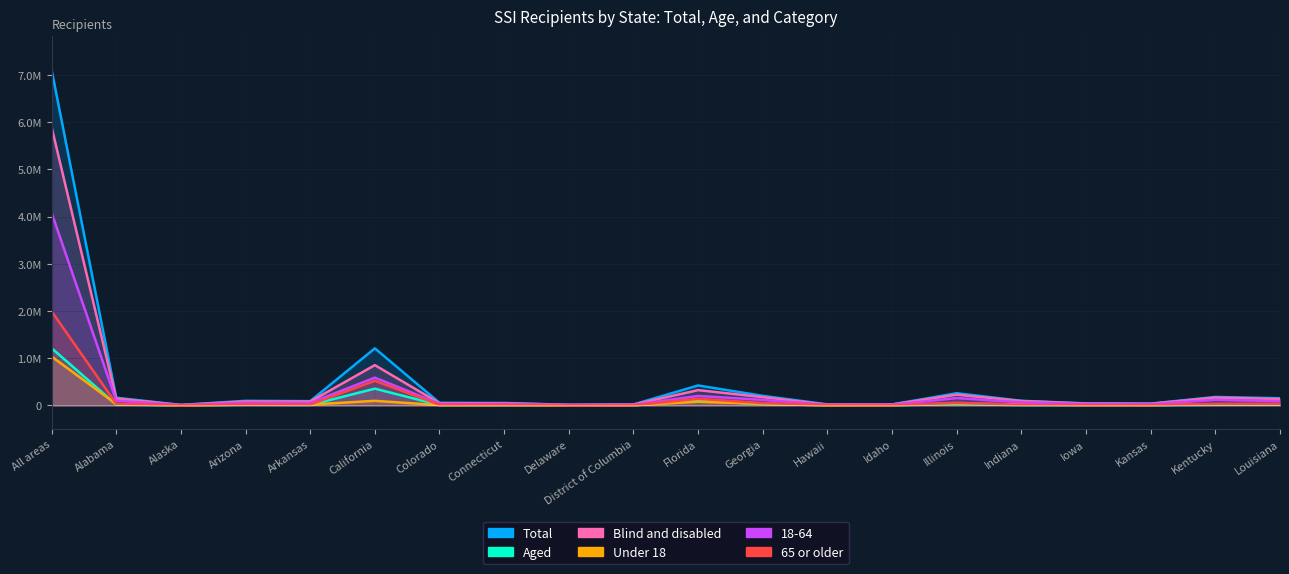

What are all the series names shown in the legend?

Total, Aged, Blind and disabled, Under 18, 18-64, 65 or older